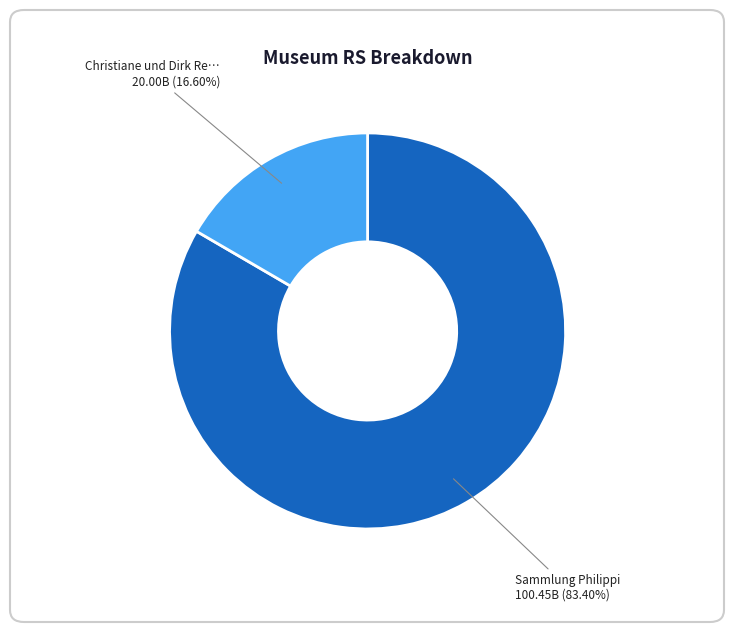

Is there a majority slice in this chart?

Yes